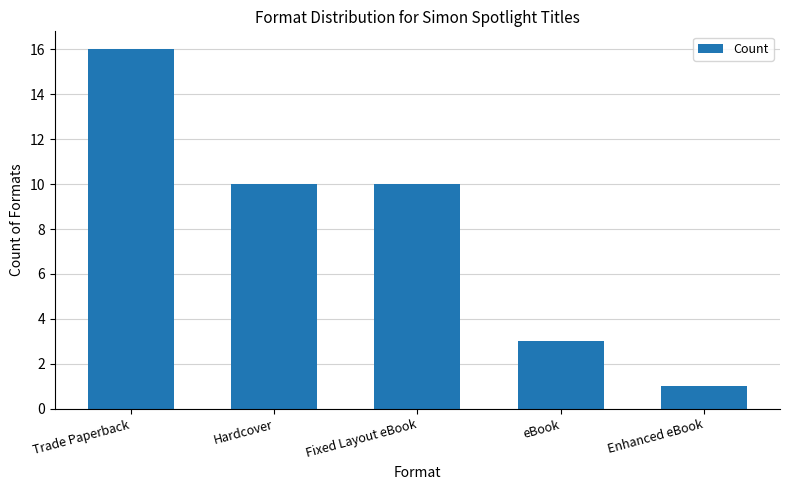

Reading left to right, what are all the values shown in this chart?

16	10	10	3	1